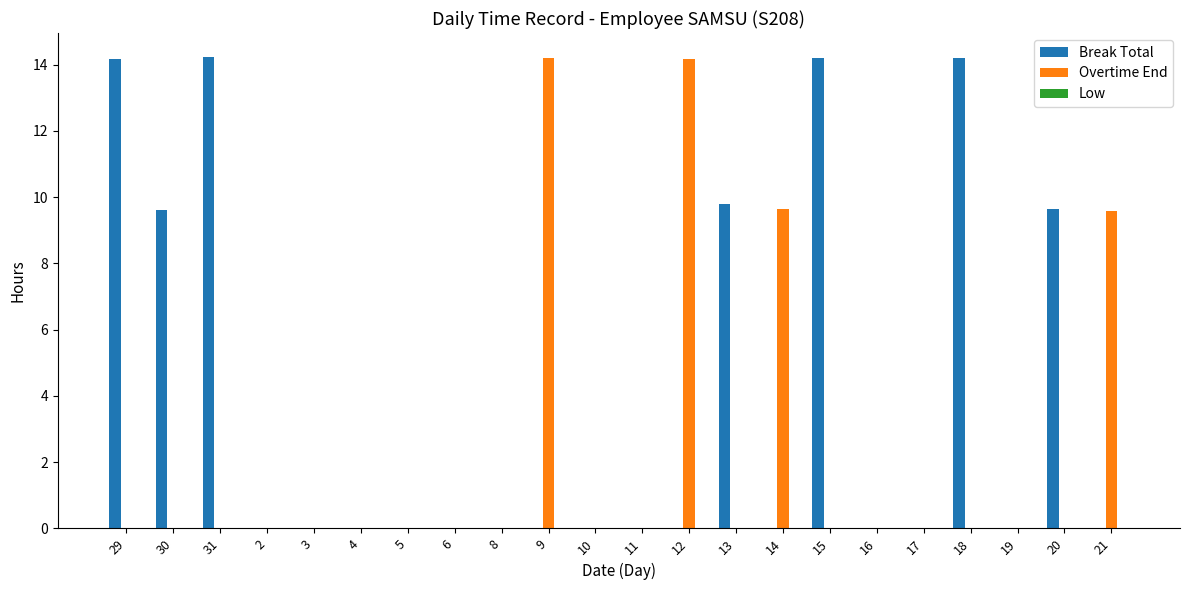

Is the value of Overtime End at 19 greater than the value of Break Total at 30?

No